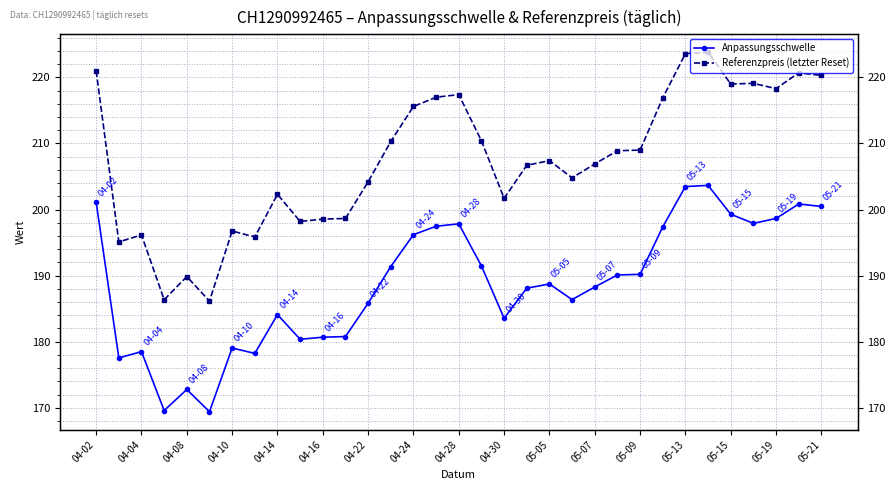

How many categories are shown in the chart?

33